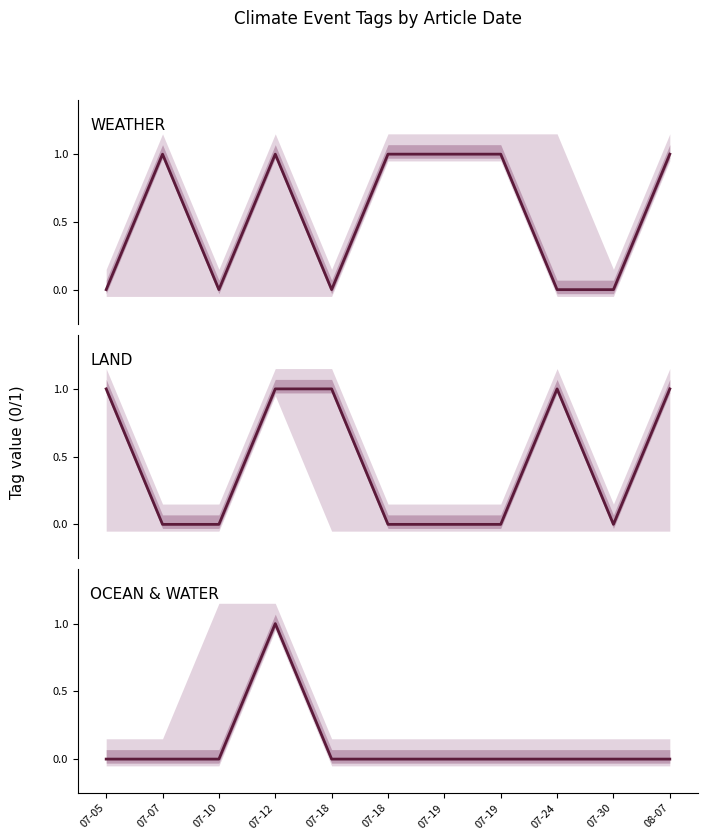

How many lines are shown in the chart?

3